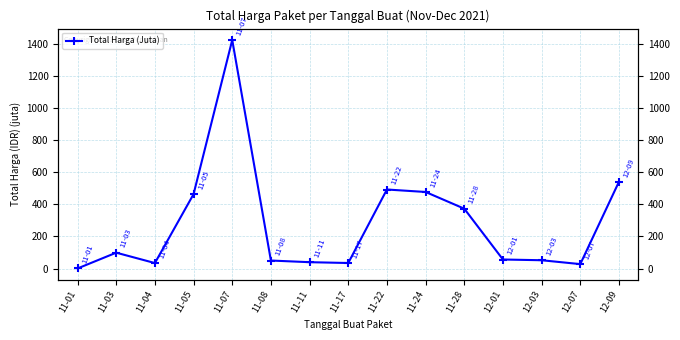

What is the difference between the second highest and minimum values?

540.7